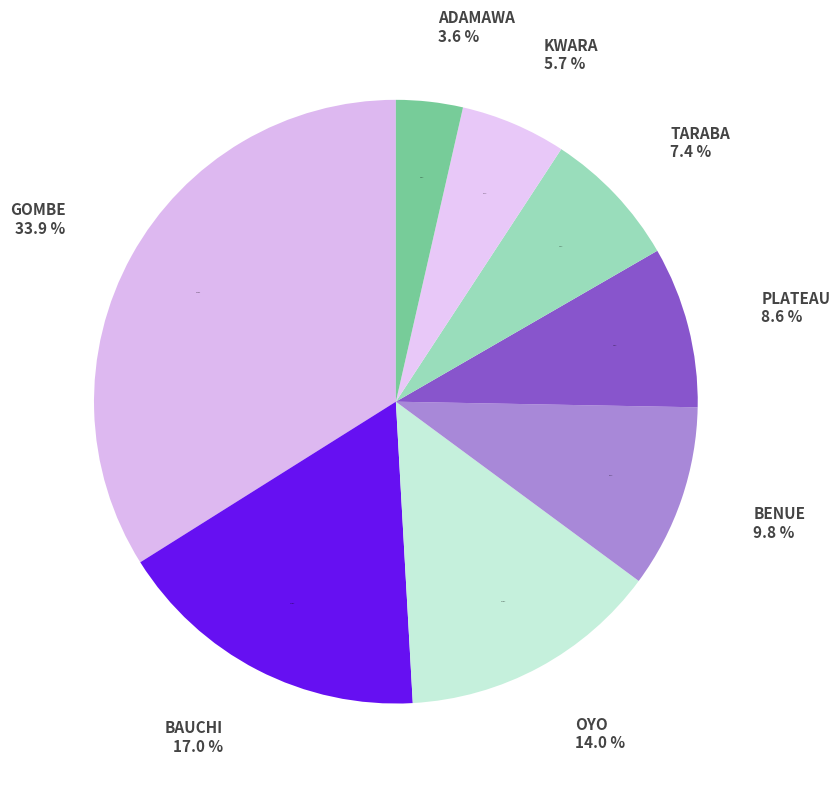

To the nearest percent, what is the difference between the BENUE and PLATEAU slice percentages?

1%